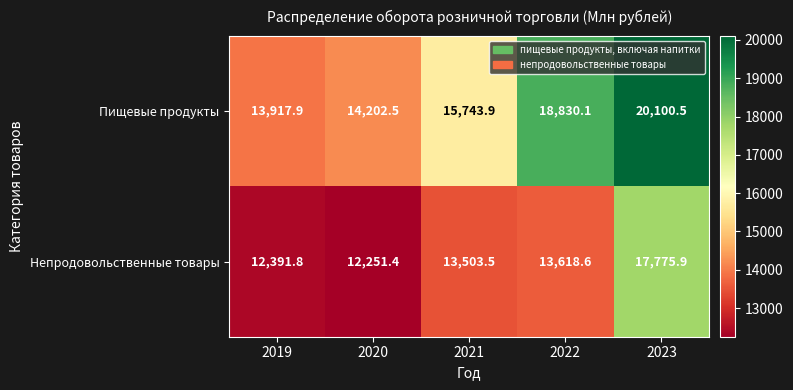

At 2021, list the series in order from smallest to largest.

Непродовольственные товары, Пищевые продукты